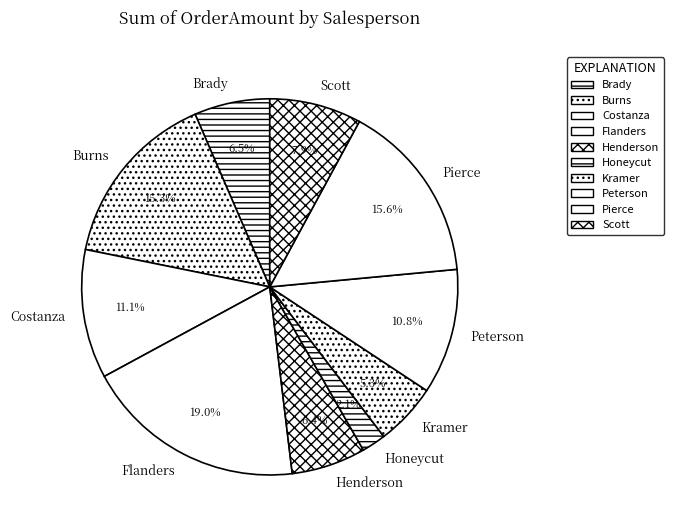

Is it true that Scott is 21% of the pie?

False